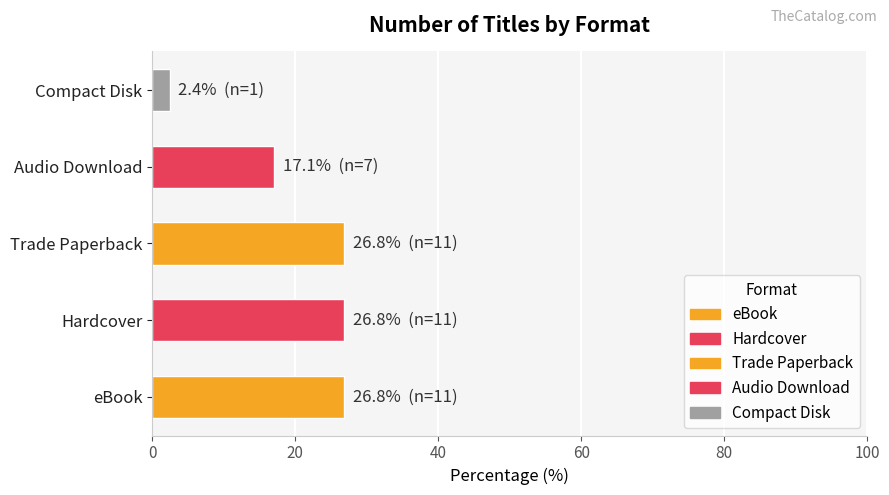

What is the ratio of the value at Trade Paperback to the value at Audio Download?

1.6